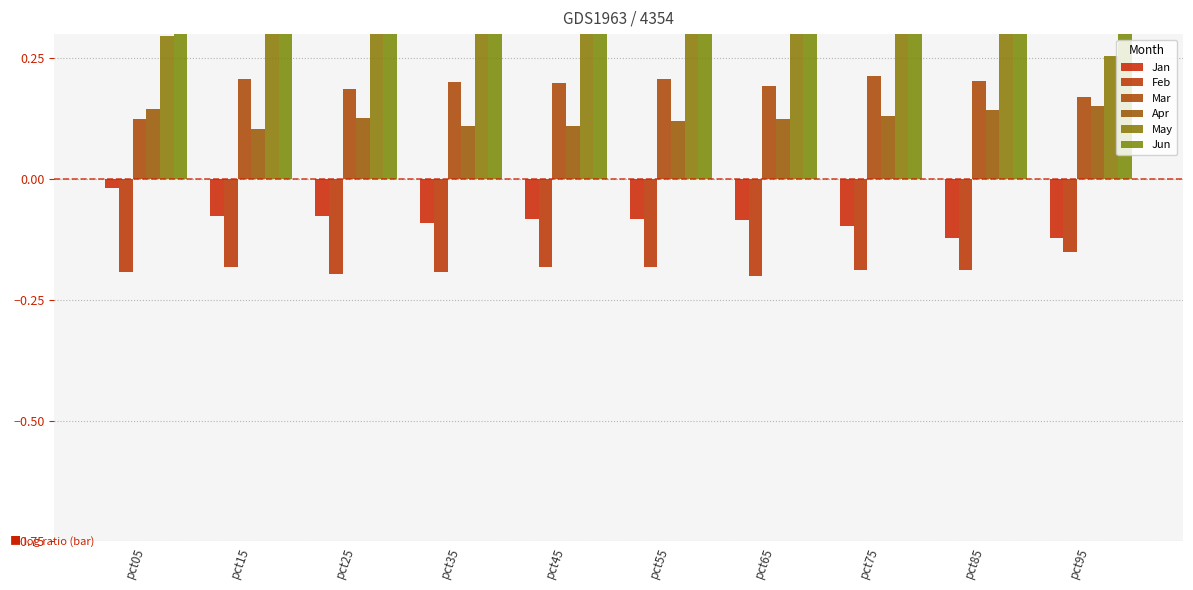

Read the Jun value at pct95.

0.3